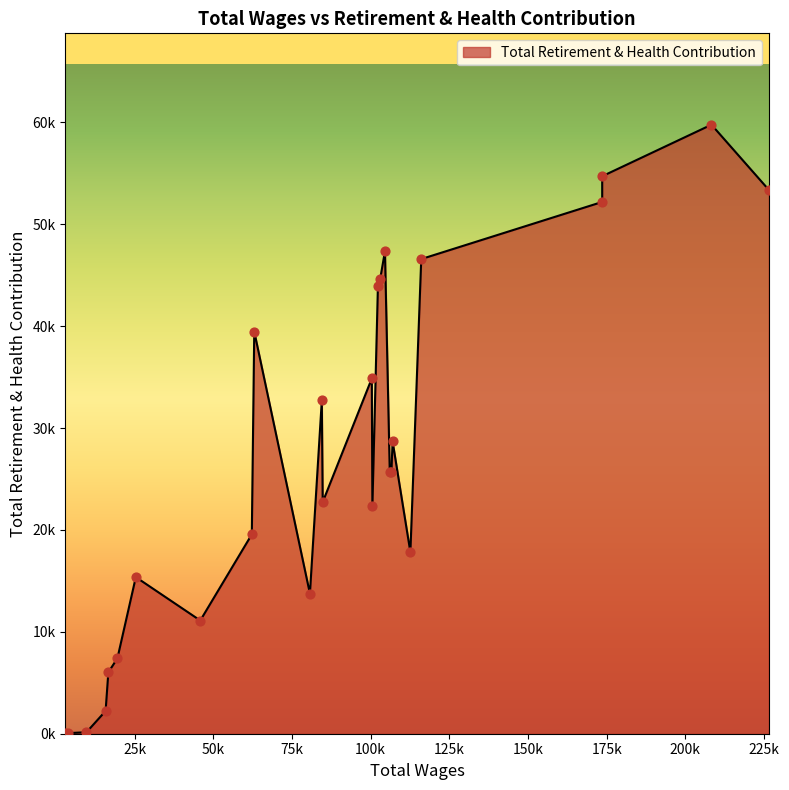

What is the change in value from 103001 to 19516?

-37187